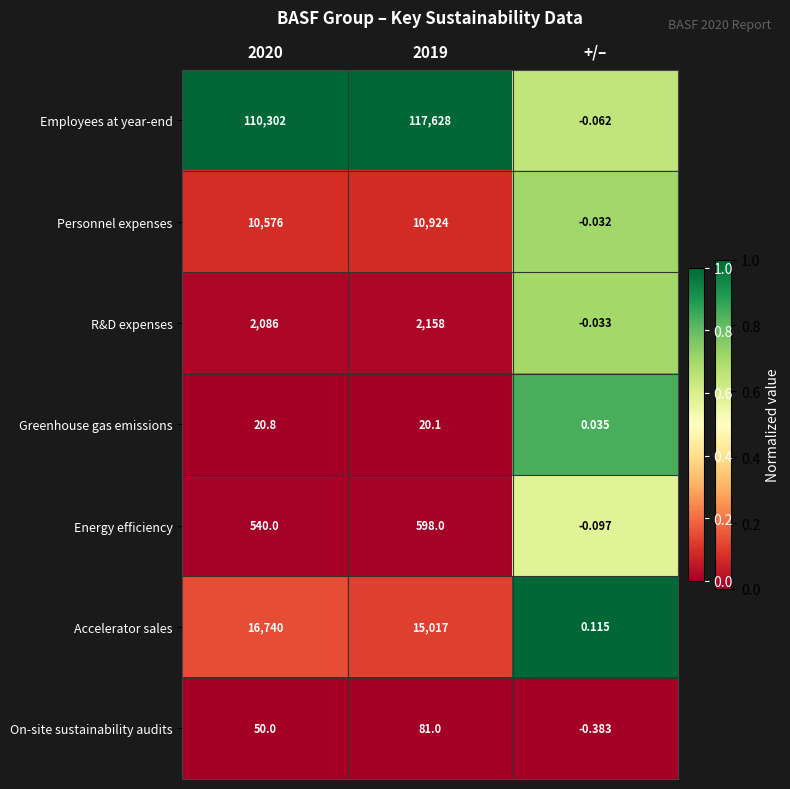

Which series changed the most between 2020 and +/–?

Employees at year-end